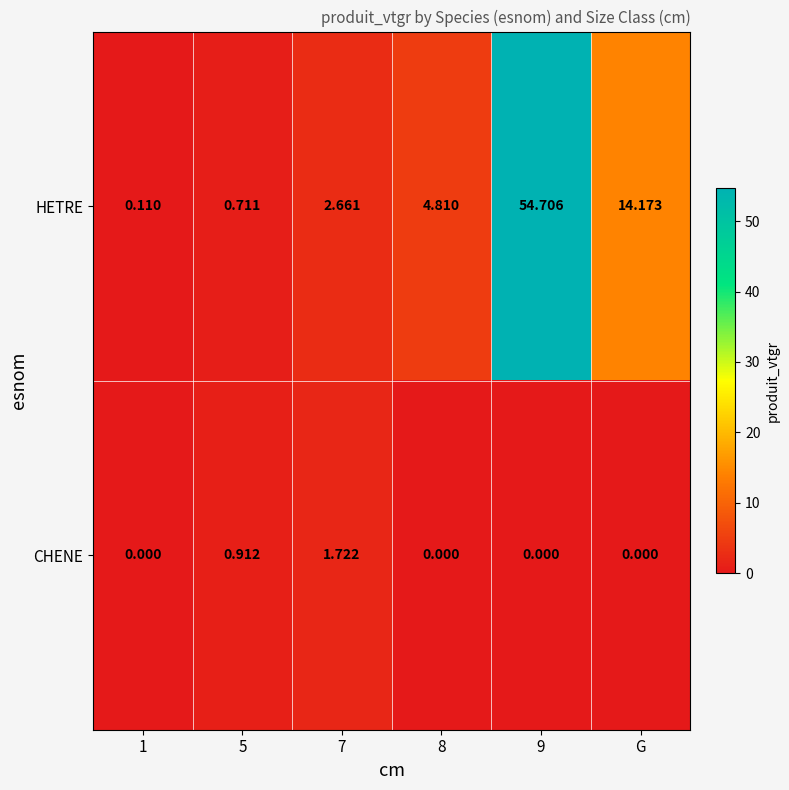

At which label is HETRE closest to 27?

G